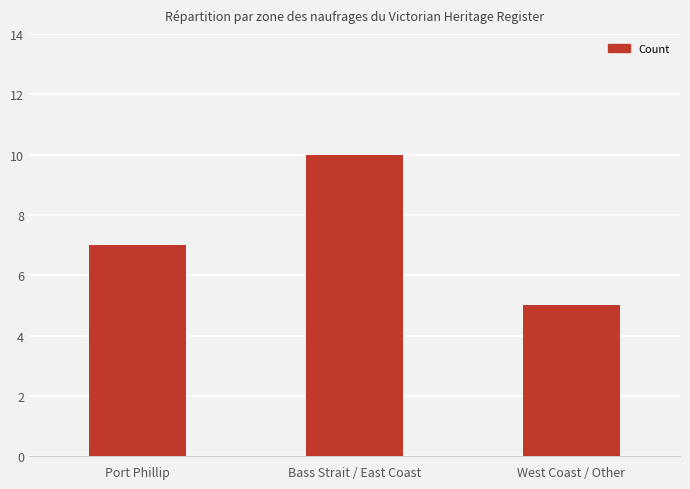

Reading left to right, transcribe all the data shown in this chart.

7	10	5